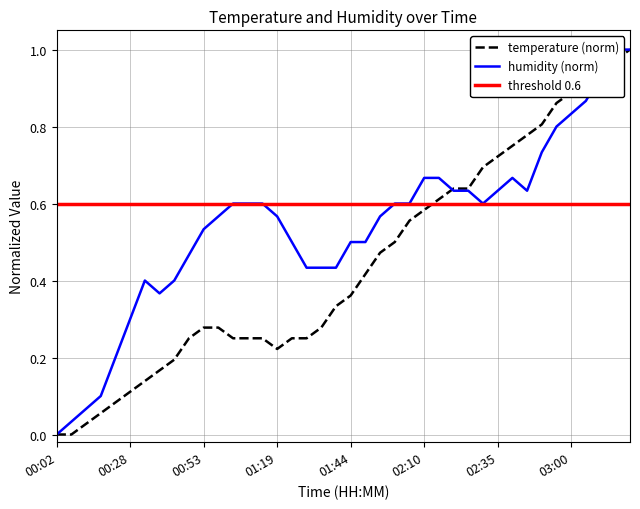

What is the label of the 38th point from the left?

03:11